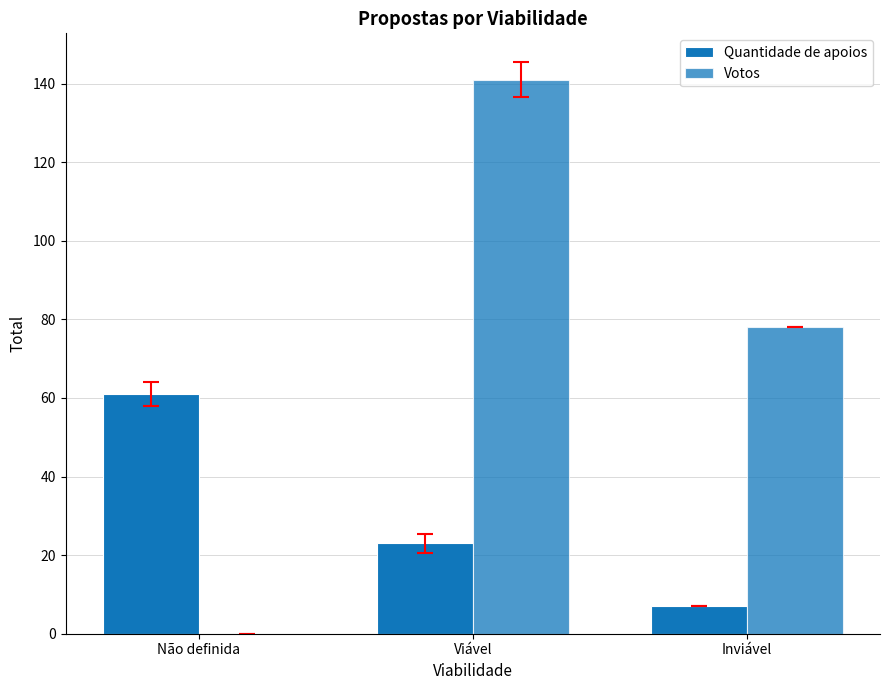

How many groups of bars are there?

3